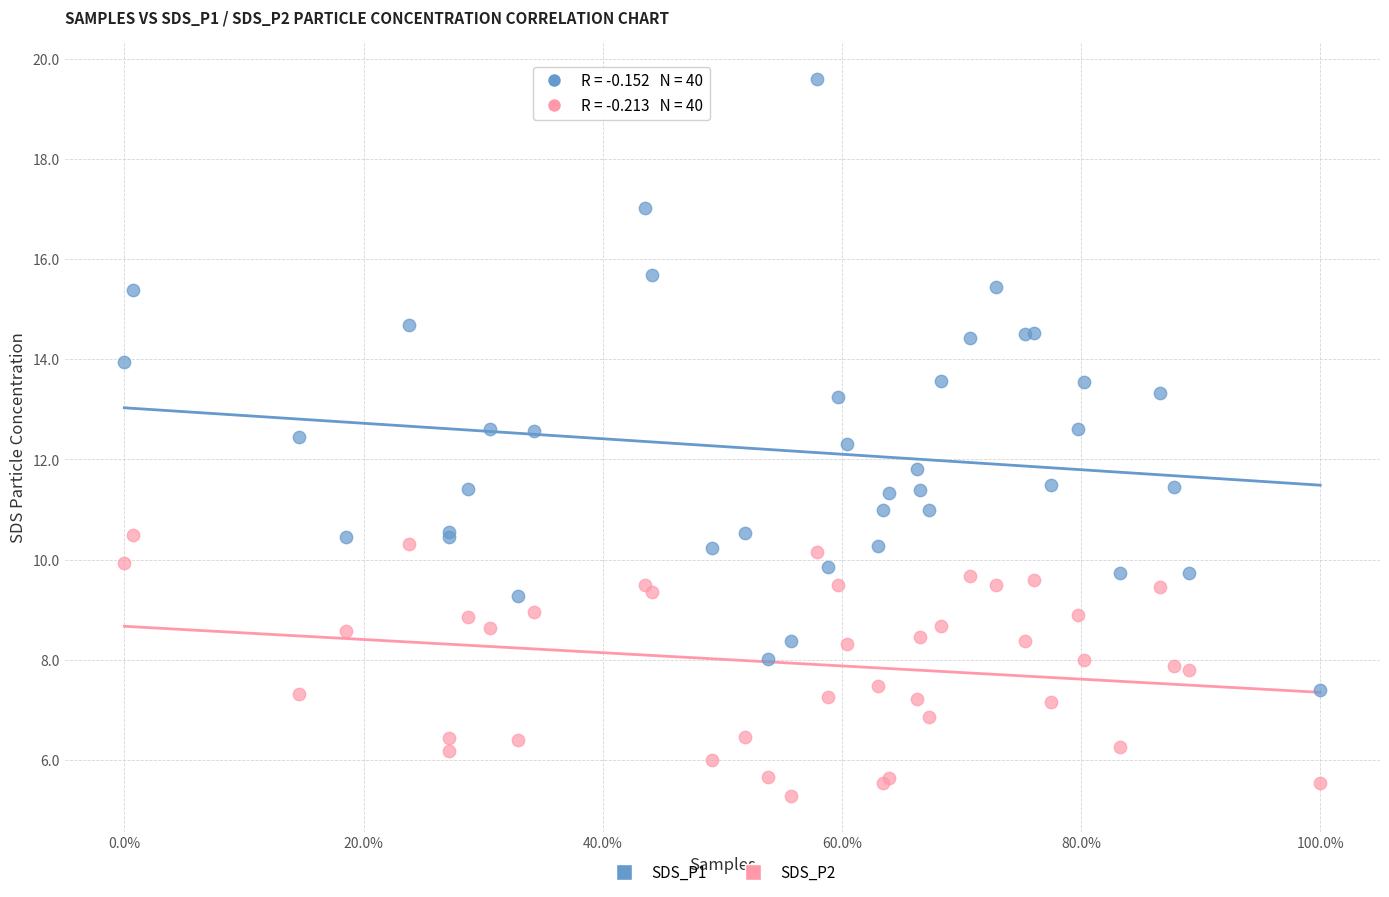

What is the X range (max minus min) for the scatter plot?

1.0